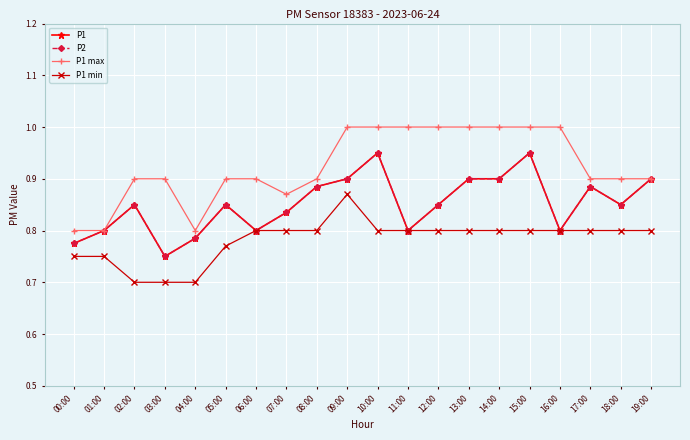

True or false: P2 has more than 2 interior local peaks.

True